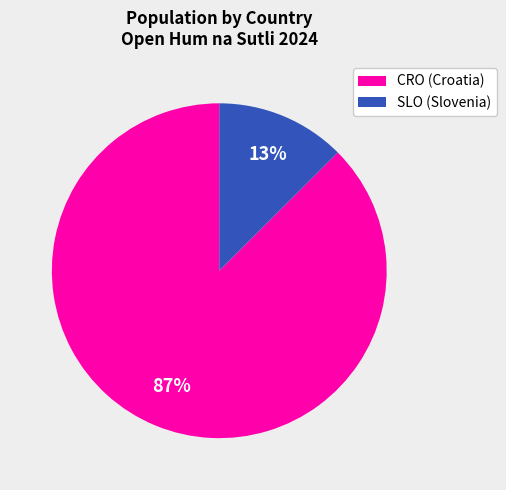

To the nearest percent, what is the combined percentage of SLO (Slovenia) and CRO (Croatia)?

100%